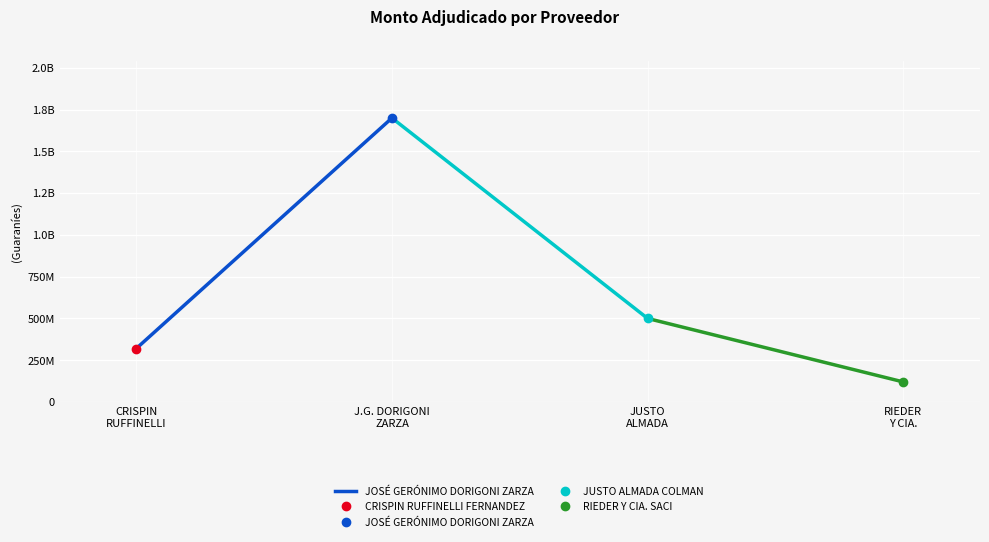

What is the sum of all values?

2020000000